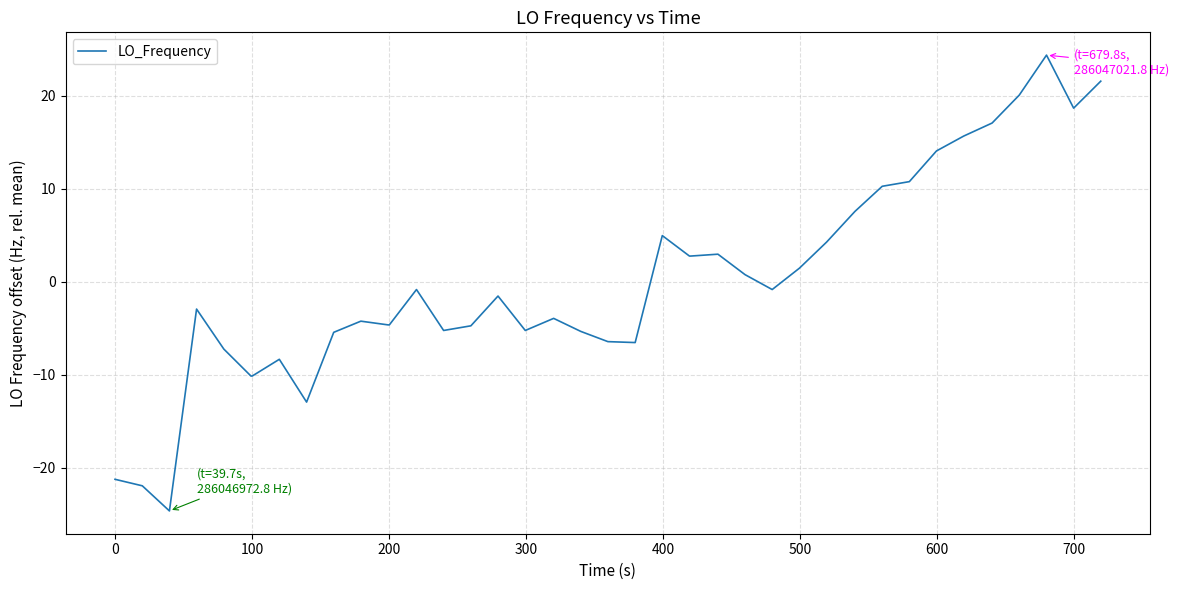

What is the difference between the maximum and minimum values?

49.0